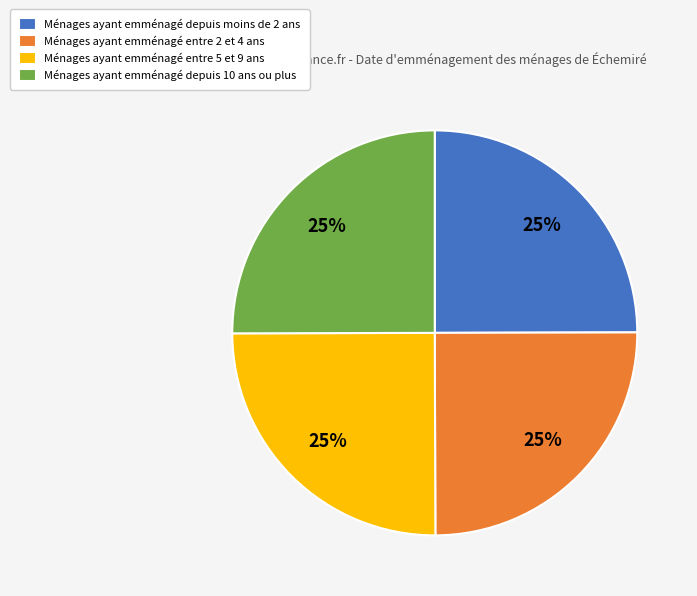

How many slices are in this pie chart?

4